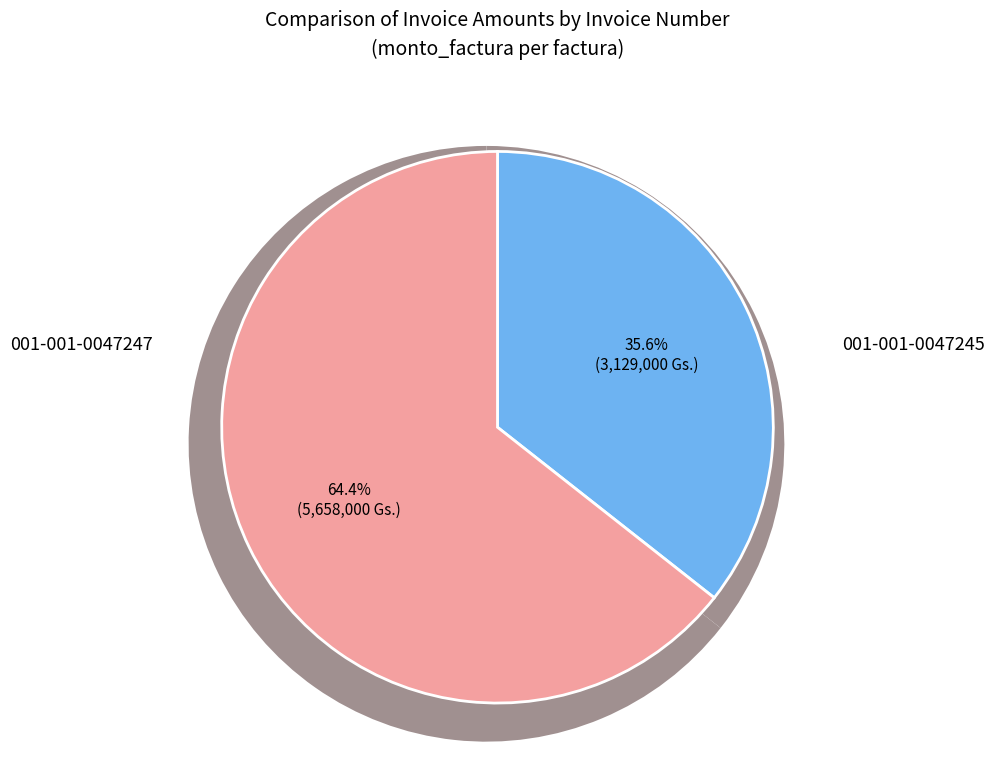

Combined, what portion of the pie is 001-001-0047247 and 001-001-0047245?

100.0%